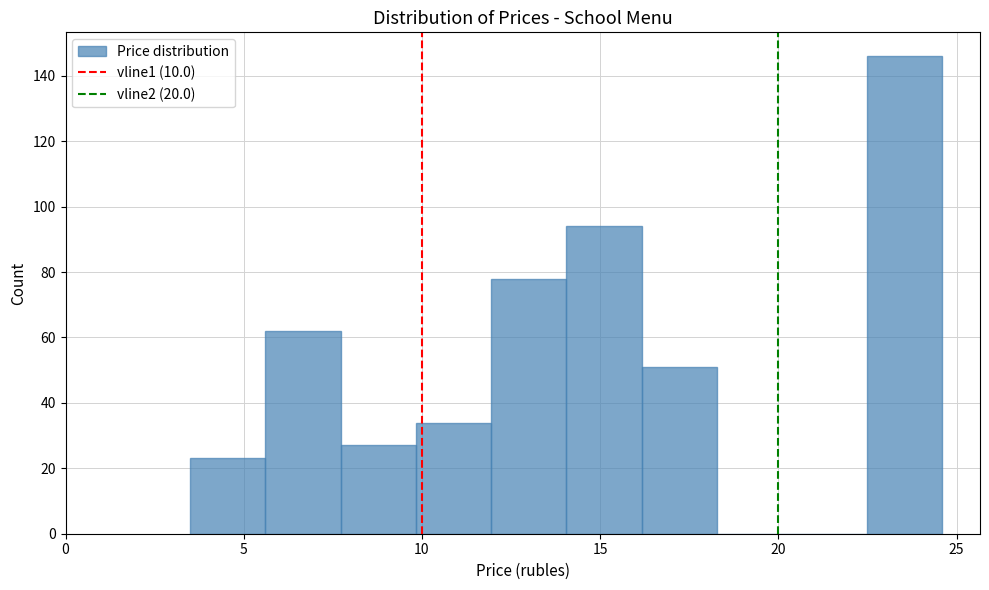

How tall is the bar that spans 10.0 to 12.0 on the x-axis? Neither the bar edges nor the heights are printed on the chart, so give them approximately, as read against the axes.

34